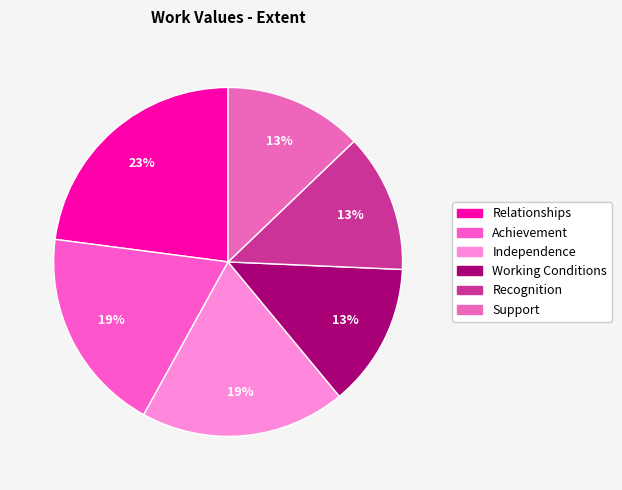

What percentage is the Relationships slice, to the nearest percent?

23%